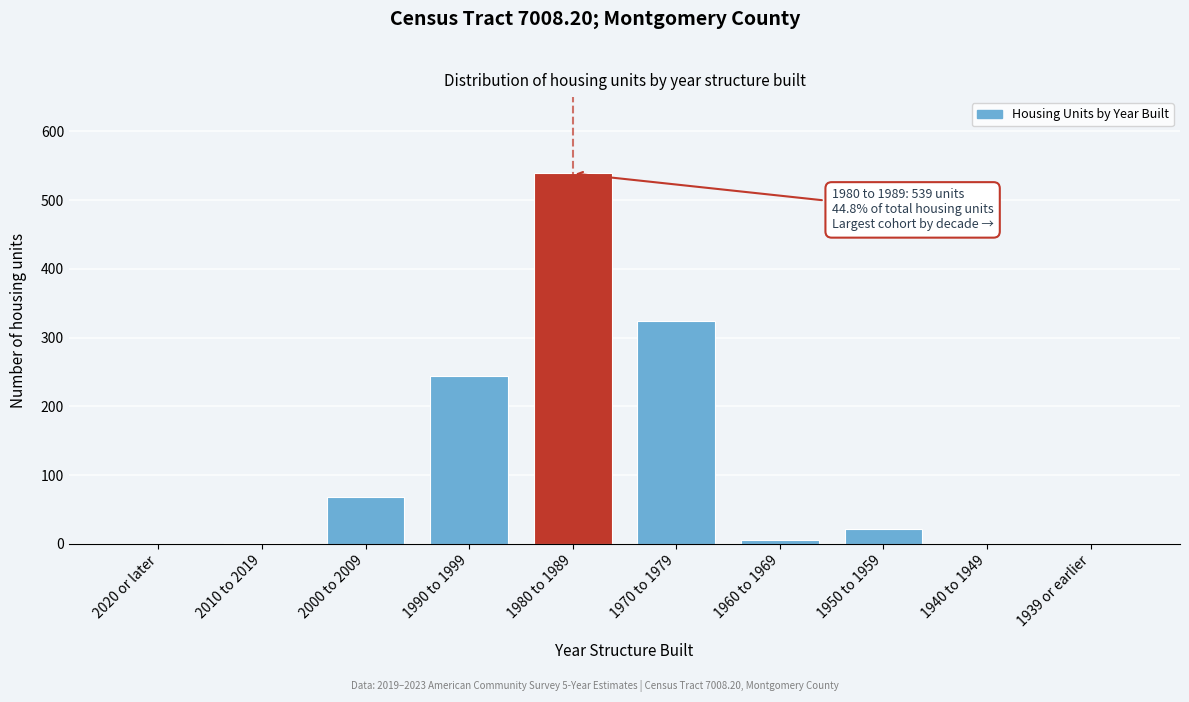

The chart shows a value of 320 at 1990 to 1999. True or false?

False